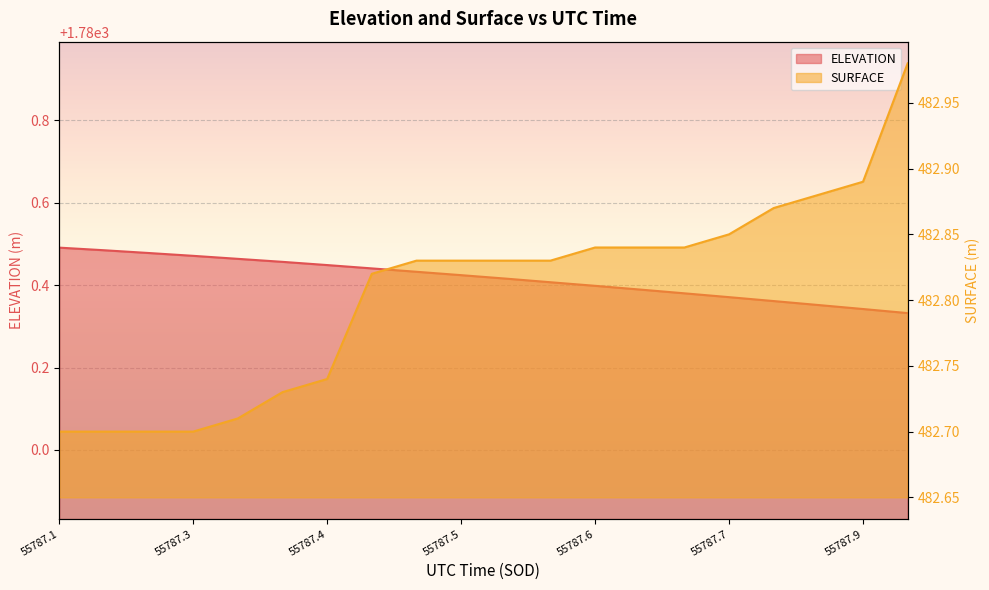

Rank the series at 55787.2946 from highest to lowest value.

ELEVATION, SURFACE